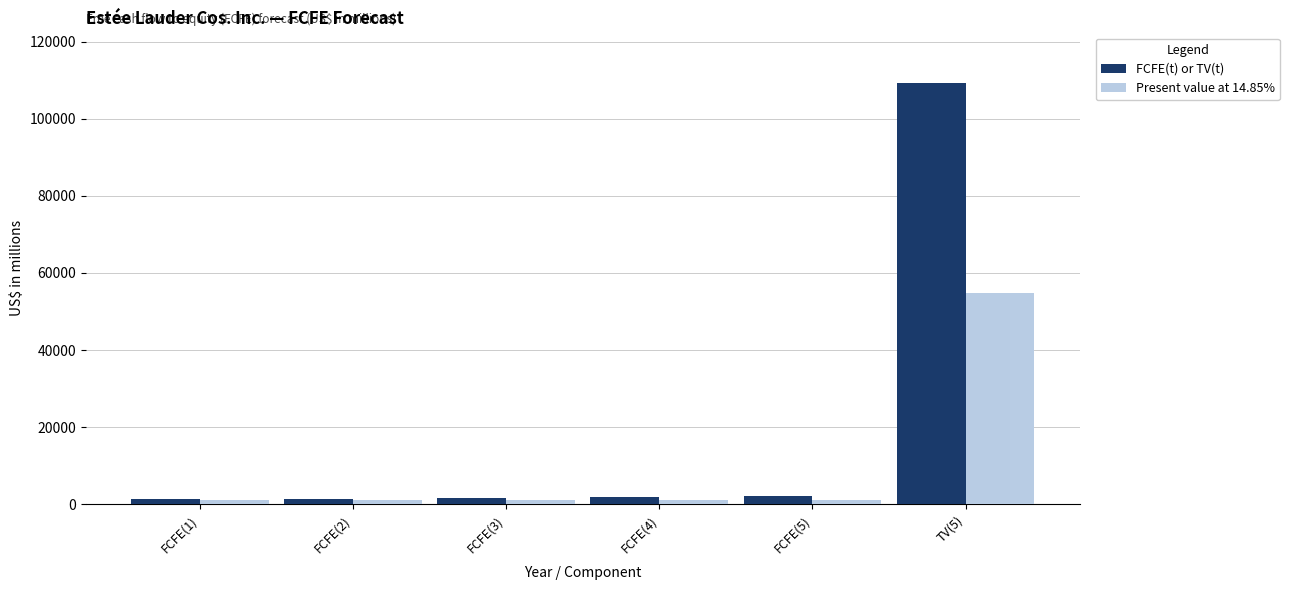

Which series has the largest range (max minus min)?

FCFE(t) or TV(t)